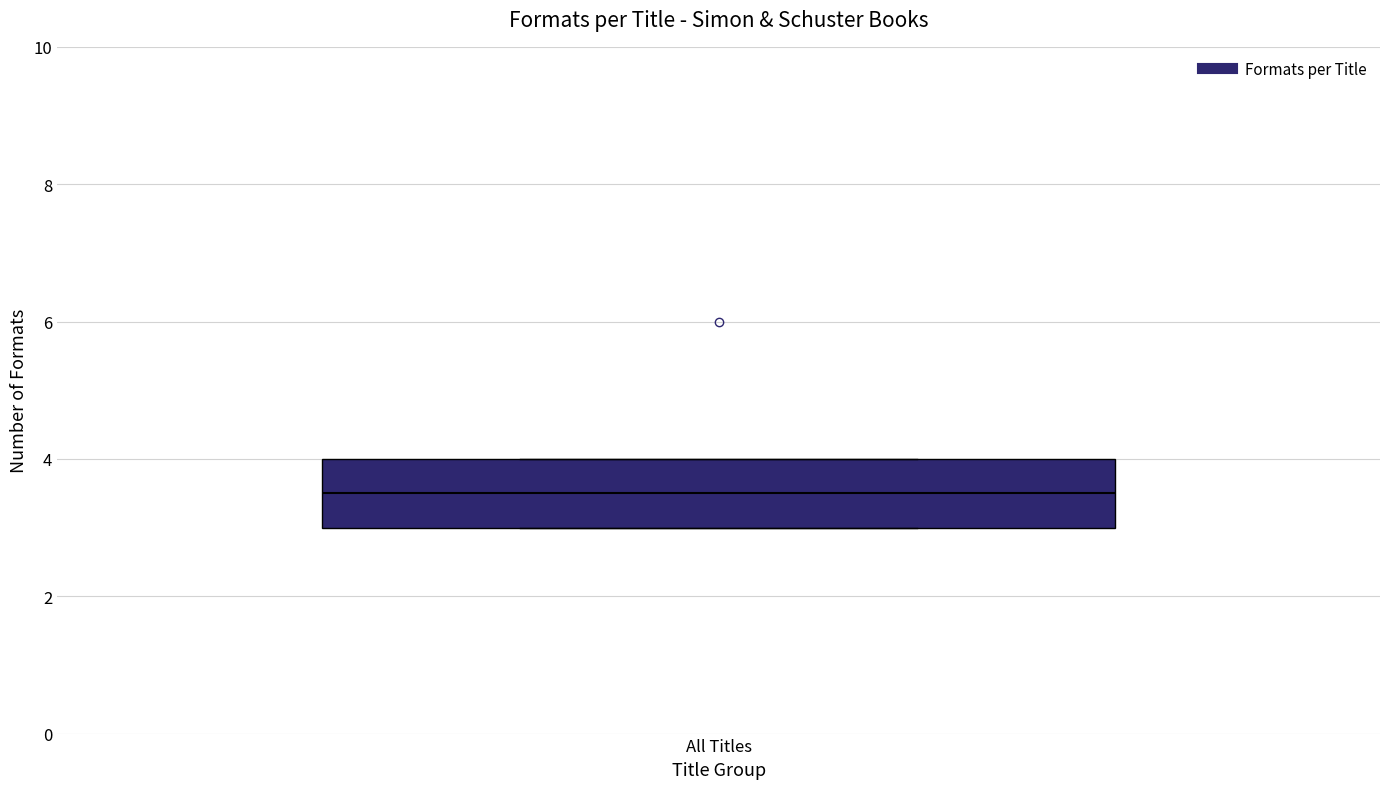

Transcribe this box plot: give where the median line is, the range the box spans, and where the two whiskers end, as read against the y-axis. The values are not printed on the chart, so give them approximately, as read against the axis.

median 3.6, box 3.0 to 4.0, whiskers 3.0 to 4.0